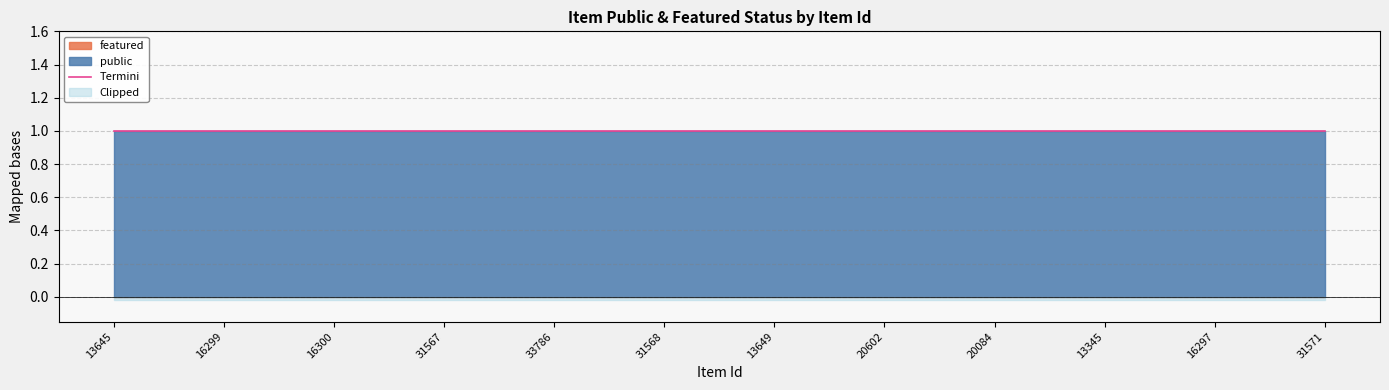

Rank the series at 13649 from lowest to highest value.

featured, public